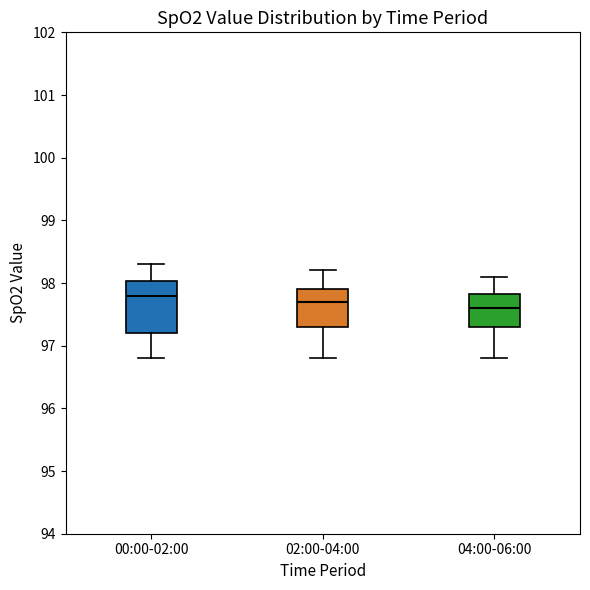

Reading left to right, transcribe this box plot: for each box, give where its median line is, the range the box spans, and where its two whiskers end, as read against the y-axis. The values are not printed on the chart, so give them approximately, as read against the axis.

00:00-02:00: median 97.8, box 97.2 to 98.0, whiskers 96.8 to 98.3
02:00-04:00: median 97.7, box 97.3 to 97.9, whiskers 96.8 to 98.2
04:00-06:00: median 97.6, box 97.3 to 97.8, whiskers 96.8 to 98.1